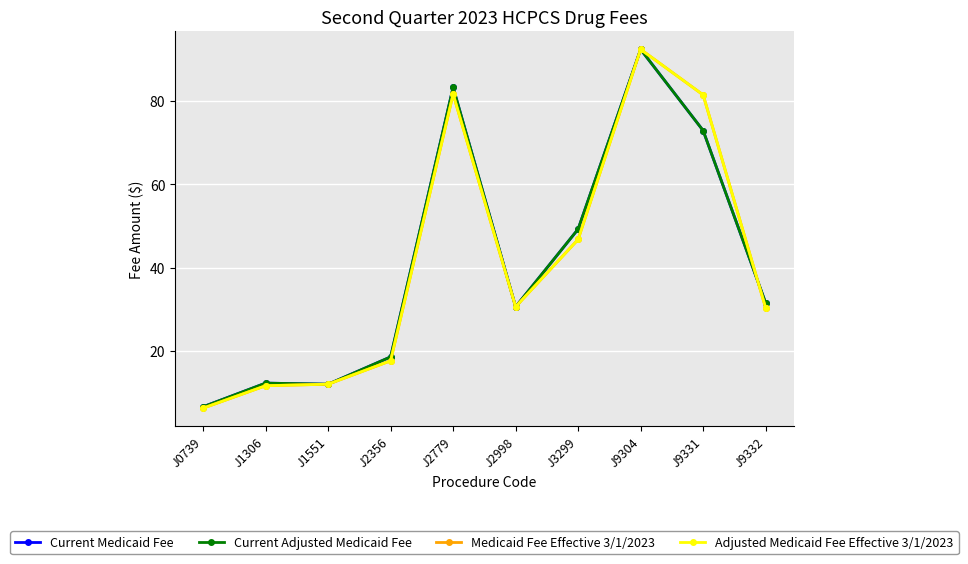

Is this an area chart (filled region under the line)?

No